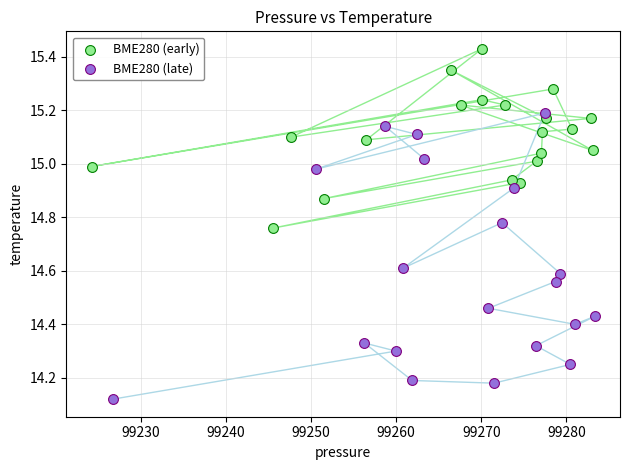

What are all the series names shown in the legend?

BME280 (early), BME280 (late)